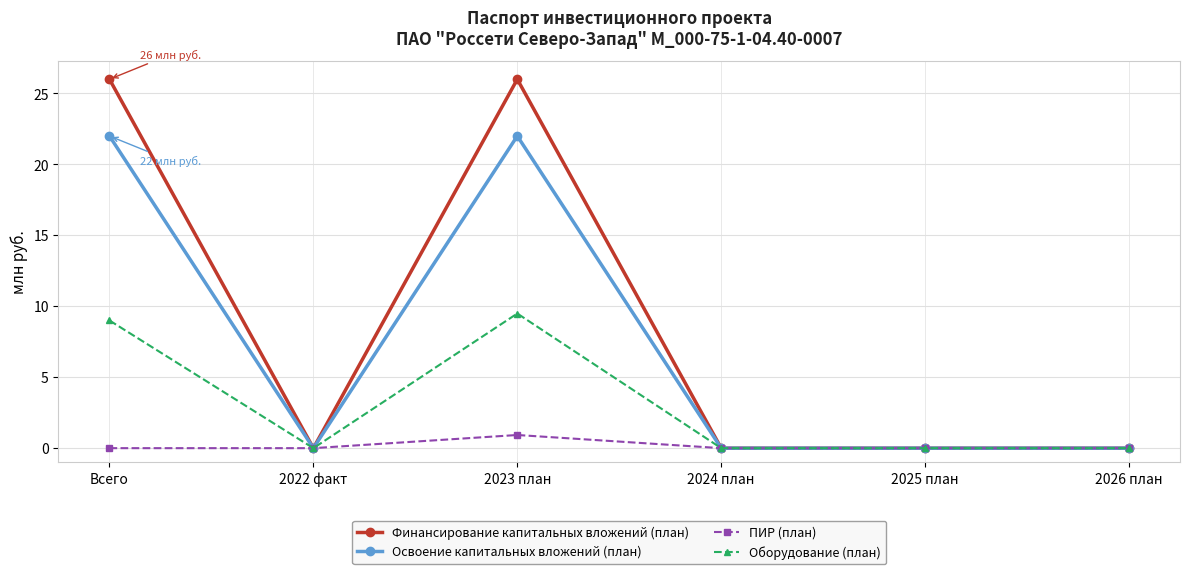

Which series has the largest total across all categories?

Финансирование капитальных вложений (план)